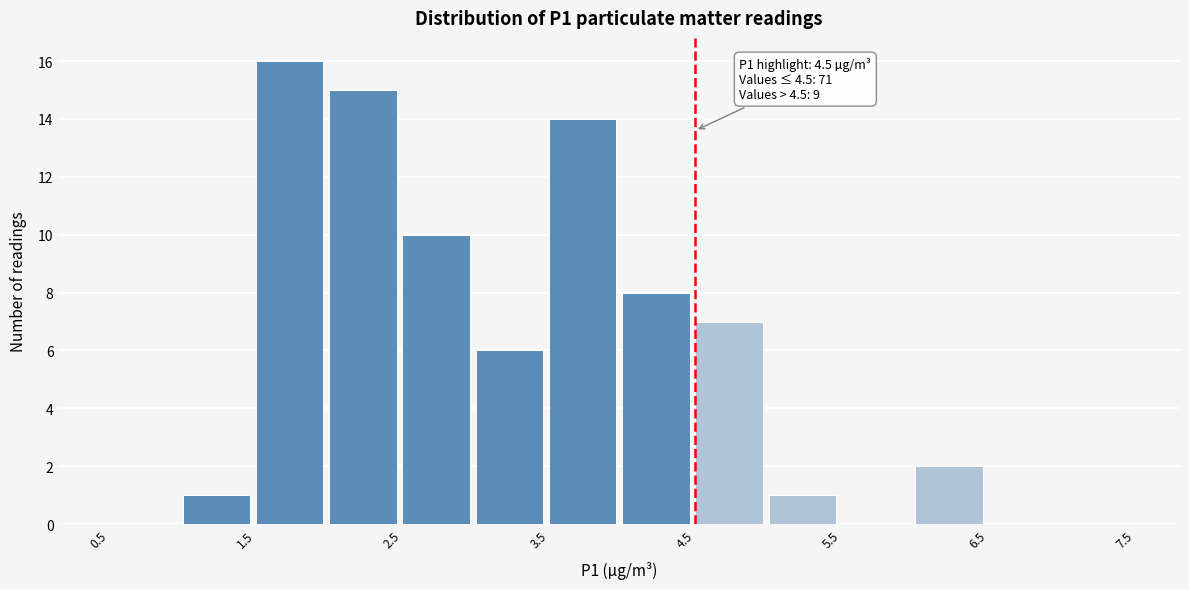

Which range on the x-axis has the tallest bar?

1.5 to 2.0